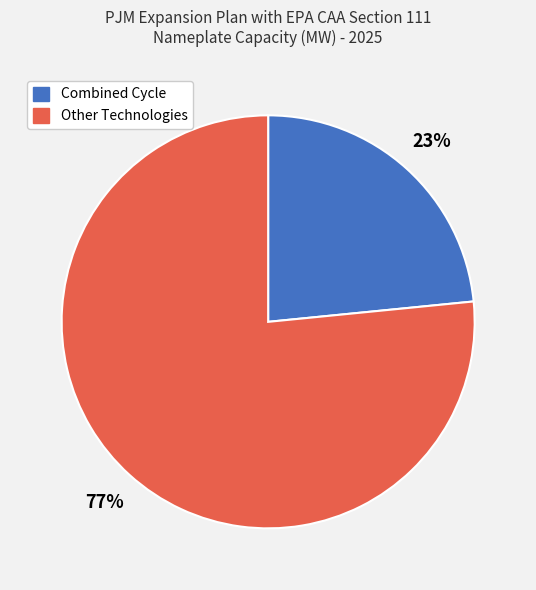

Which slice is the largest?

Other Technologies